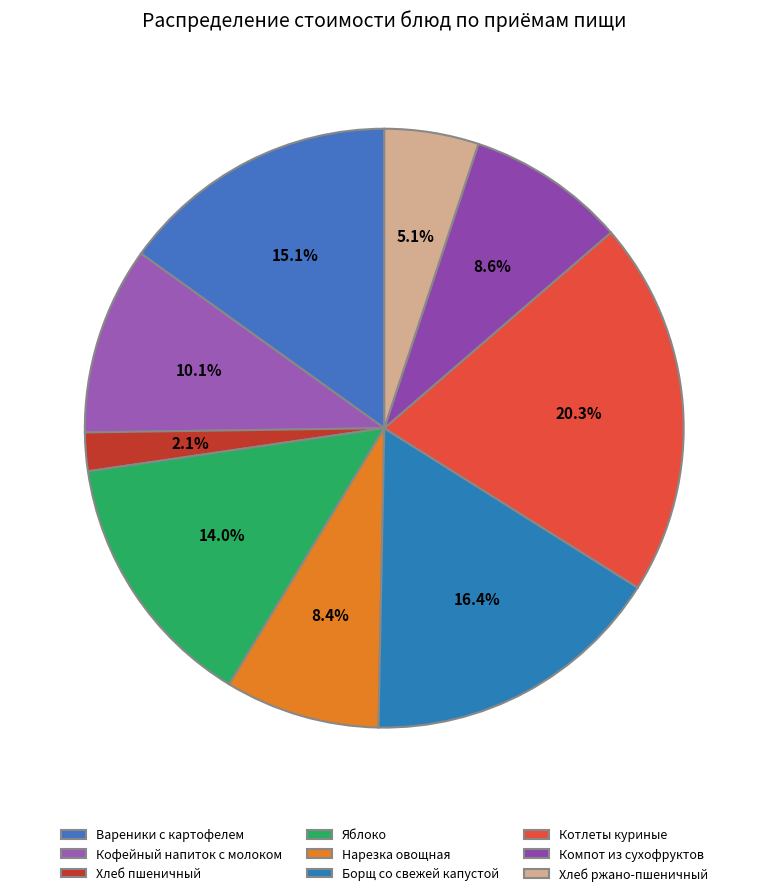

How many slices are in this pie chart?

9